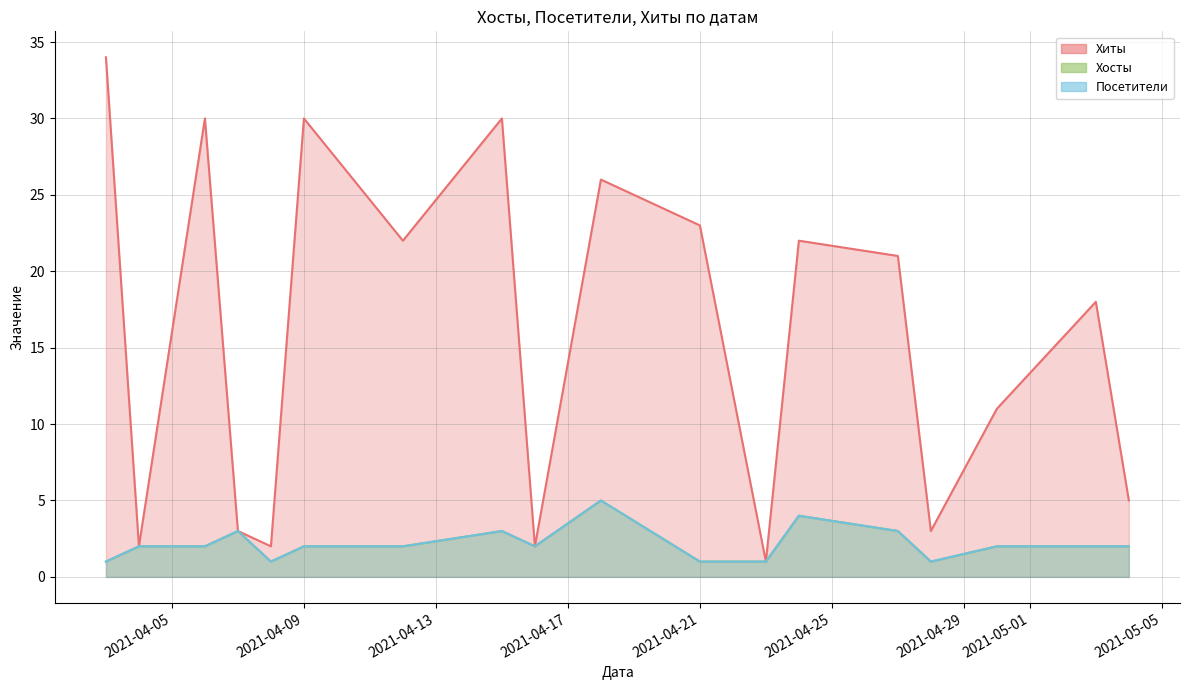

Which series has the widest spread of values?

Хиты